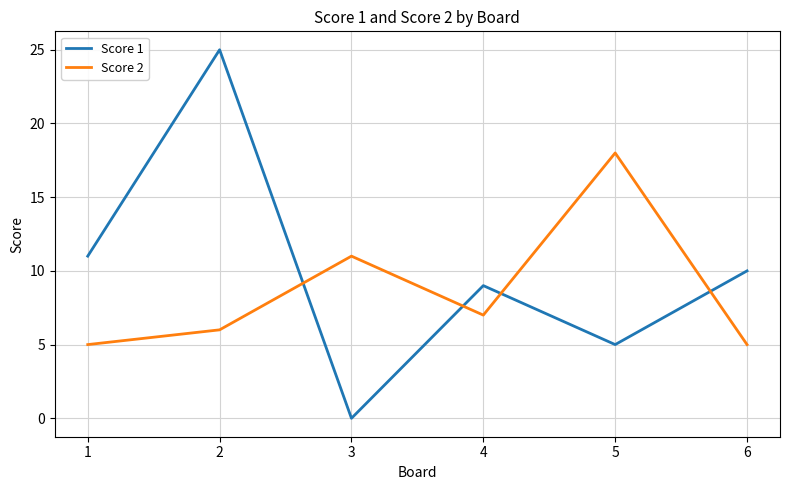

Which series has the largest total across all categories?

Score 1